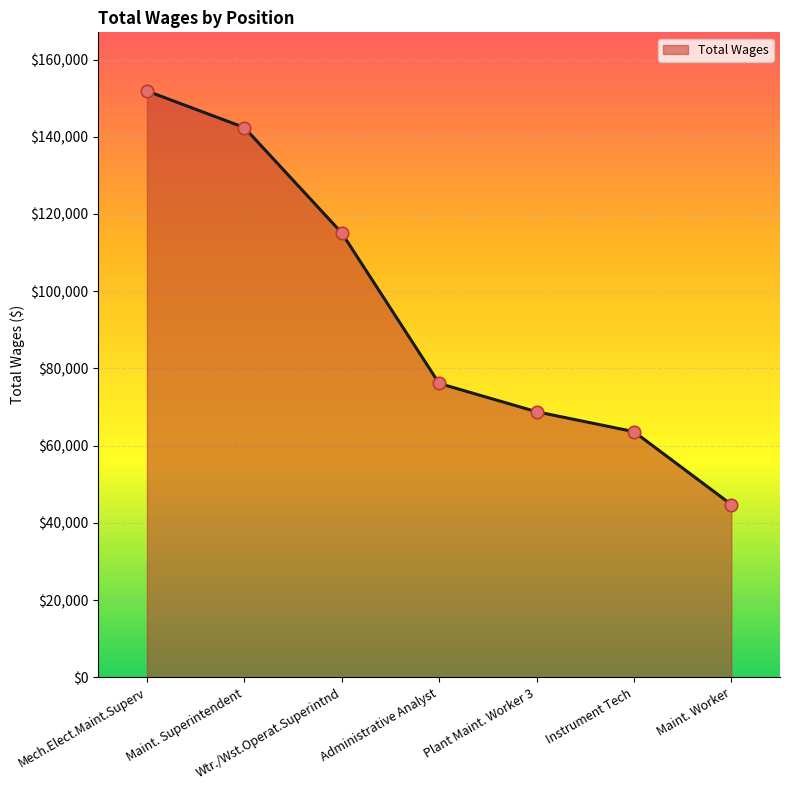

What is the change in value from Mech.Elect.Maint.Superv to Maint. Worker?

-107109